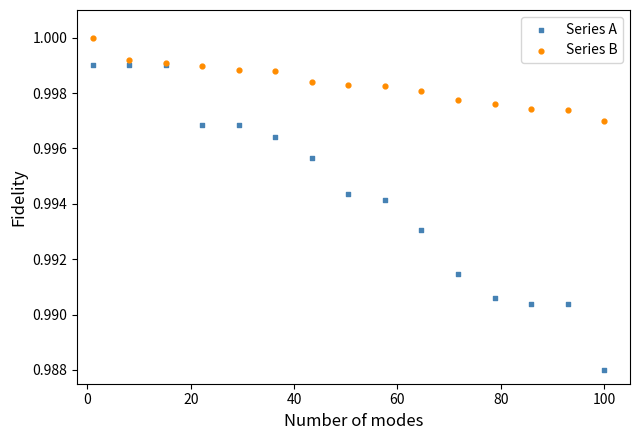

What are all the series names shown in the legend?

Series A, Series B